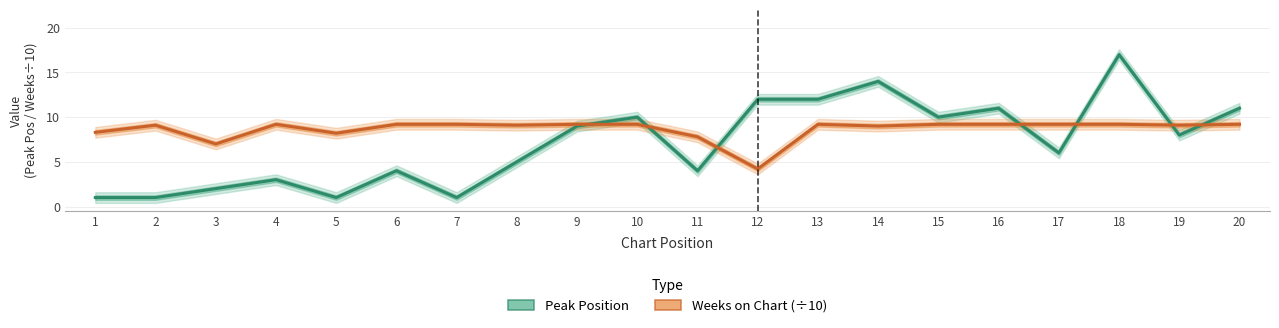

What is the total value across all series at 14?

23.0